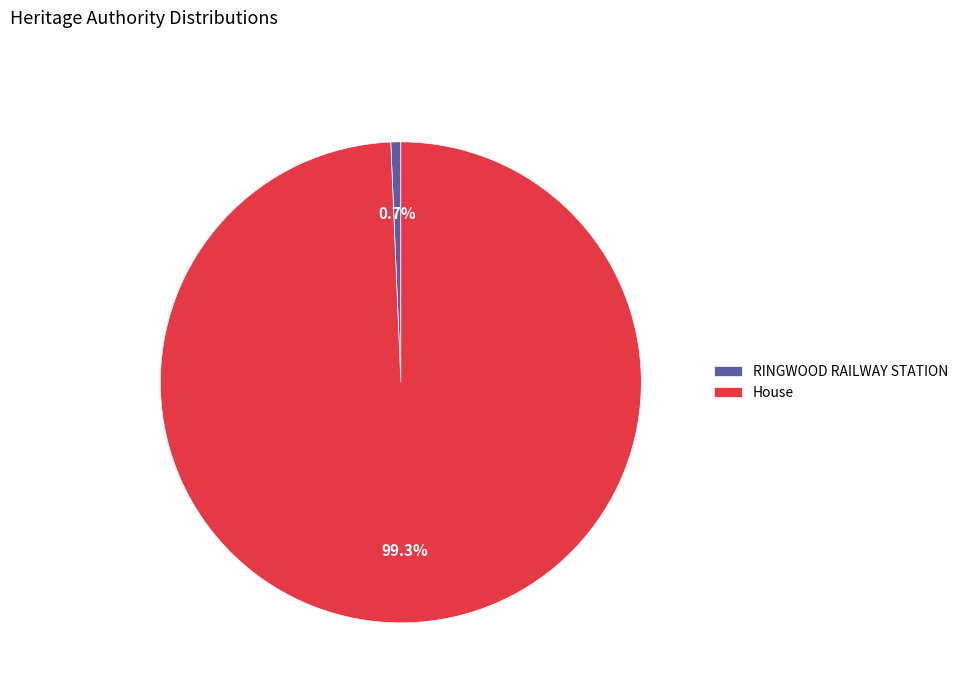

Combined, do House and RINGWOOD RAILWAY STATION account for over 50%?

Yes